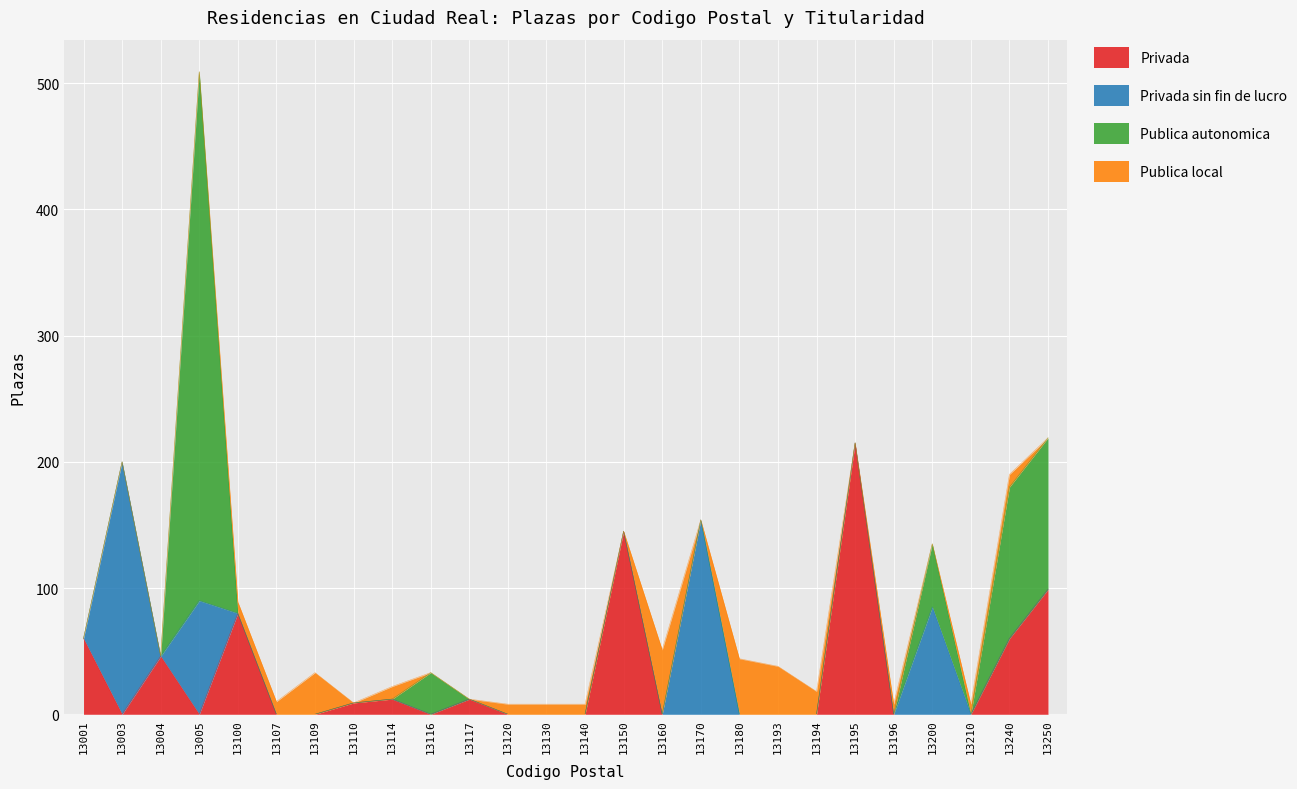

At which category is the sum across all series the highest?

13005